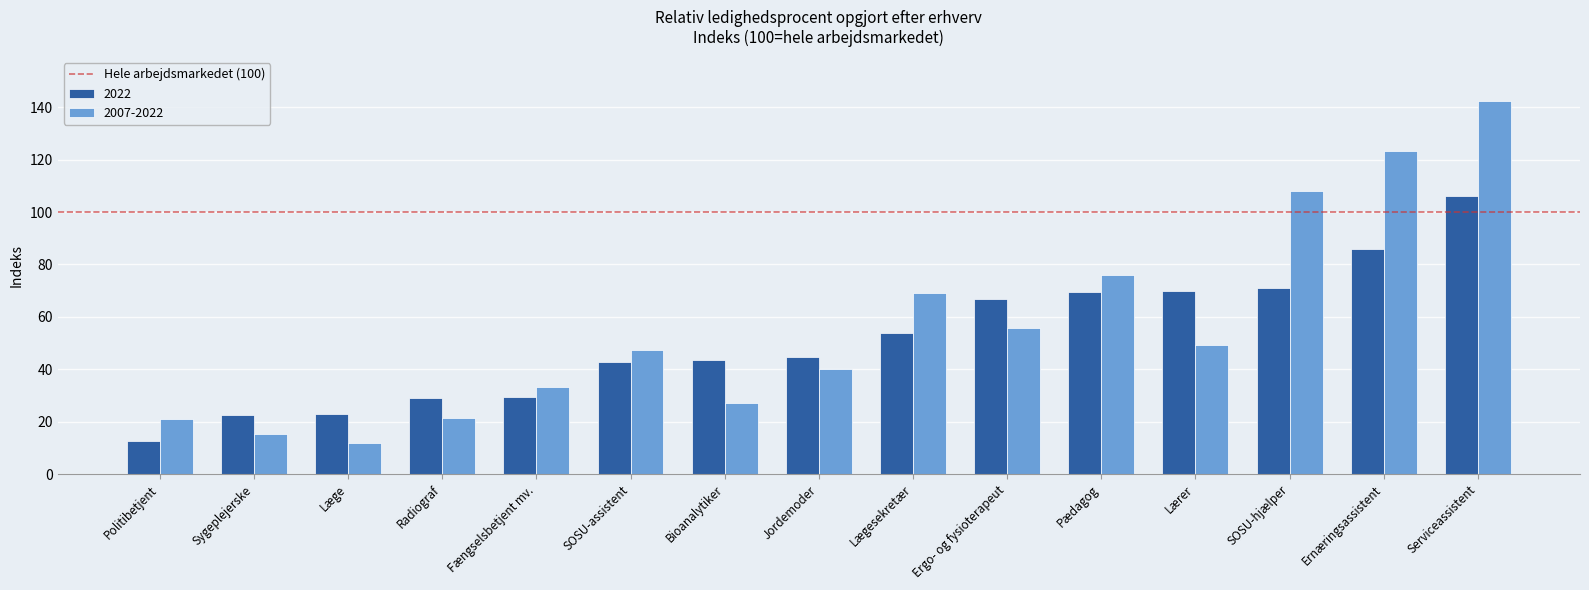

What is the total value across all series at Ergo- og fysioterapeut?

122.7